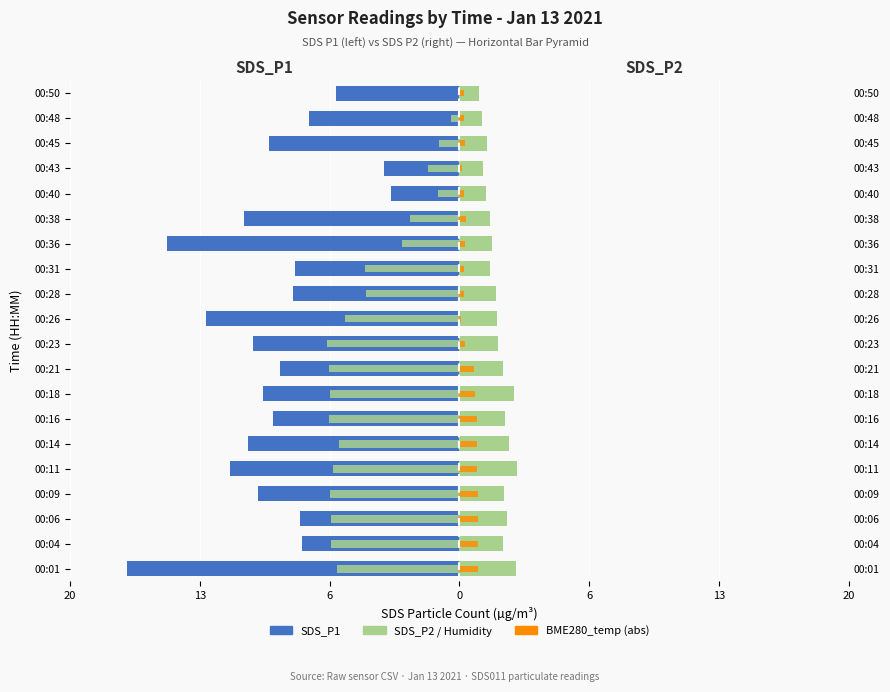

How many groups of bars are there?

20